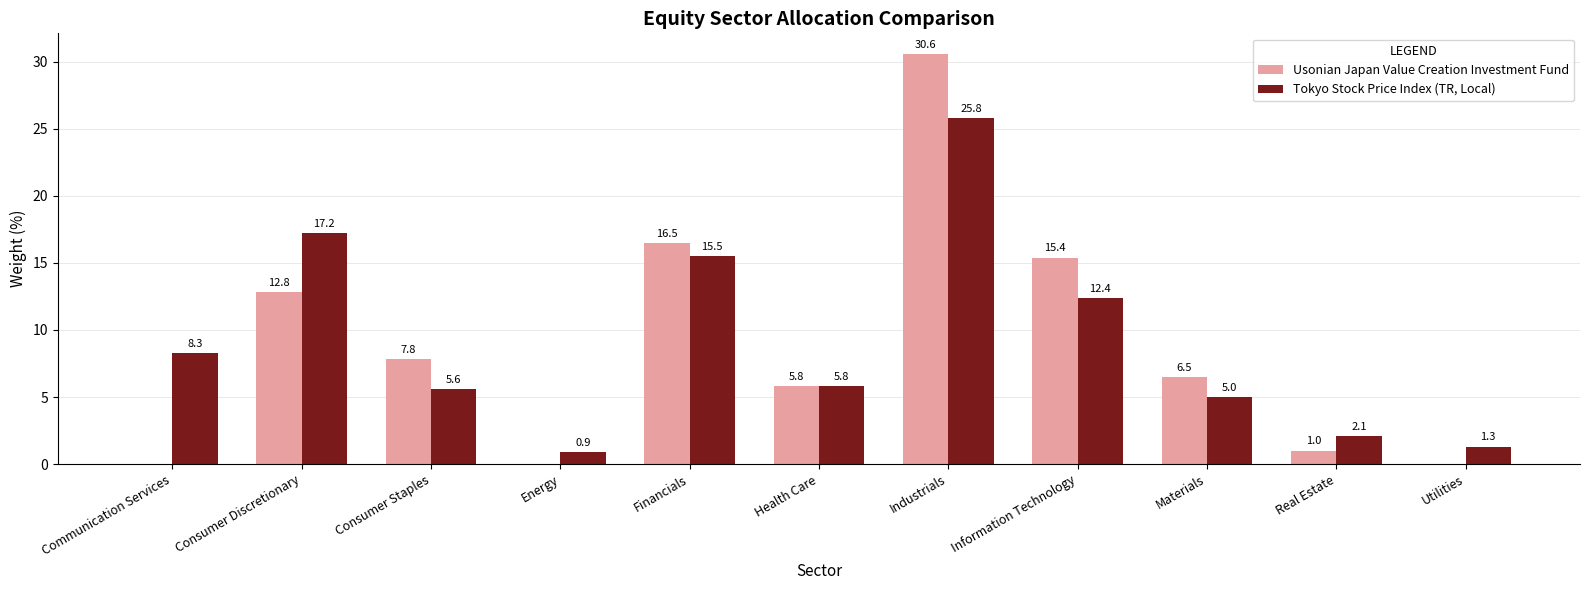

Between Information Technology and Utilities, which series saw the biggest shift?

Usonian Japan Value Creation Investment Fund